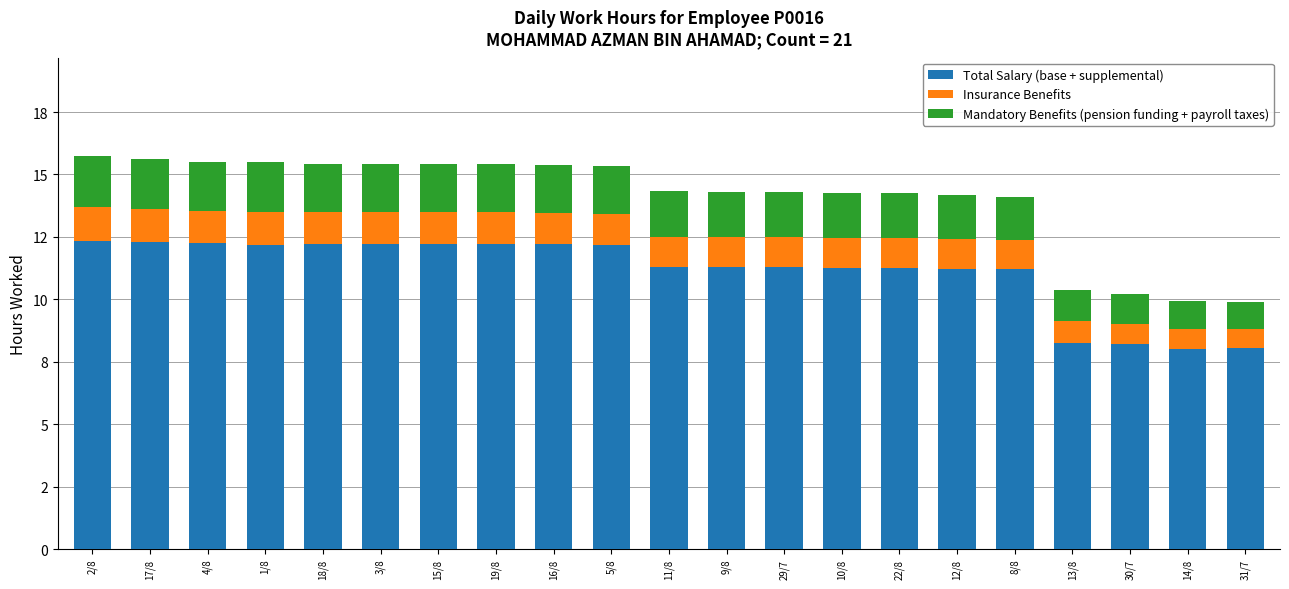

What are all the series names shown in the legend?

Total Salary (base + supplemental), Insurance Benefits, Mandatory Benefits (pension funding + payroll taxes)